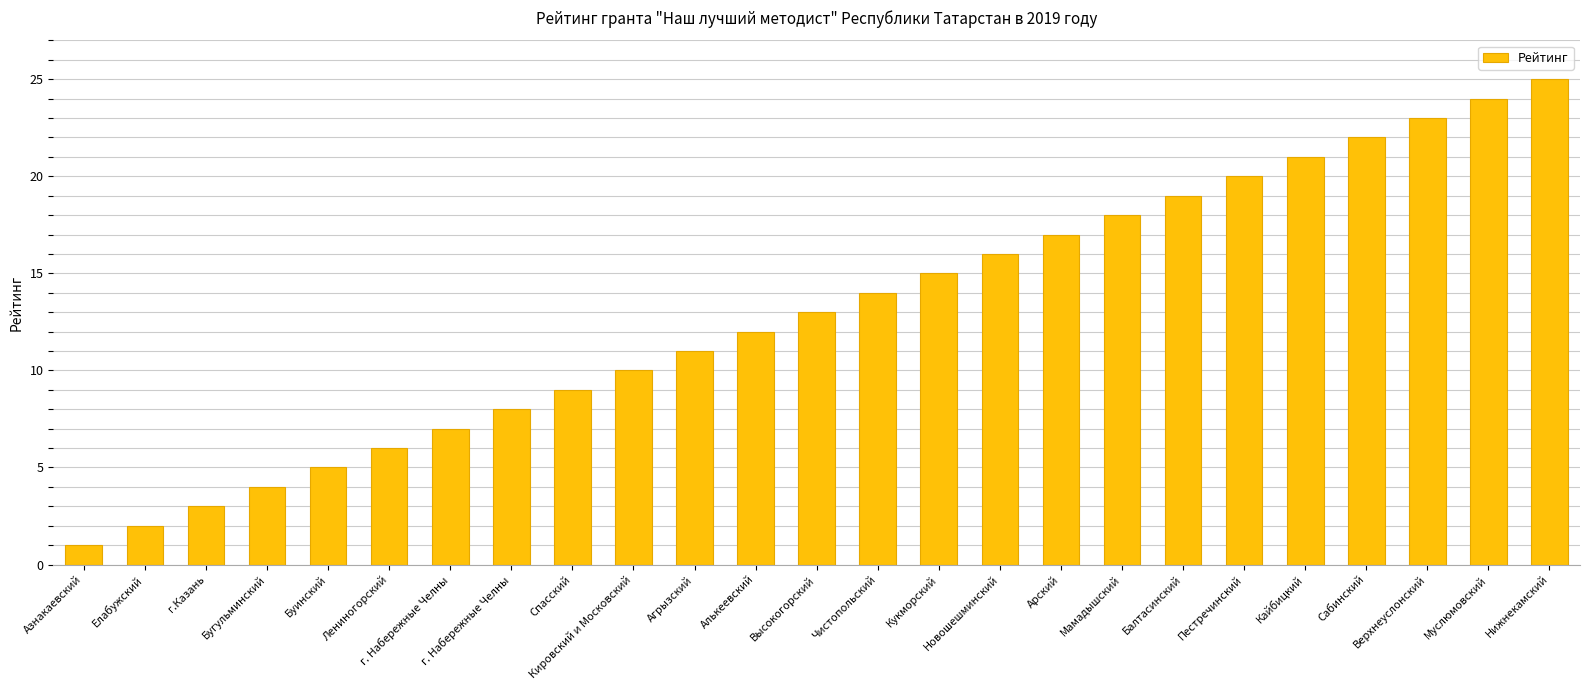

What is the difference between the second highest and second lowest values?

22